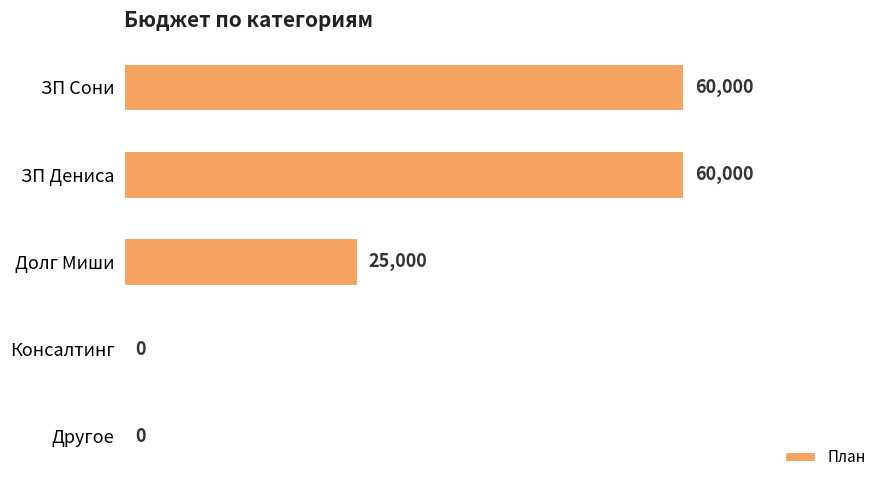

What is the approximate value at ЗП Дениса?

60000